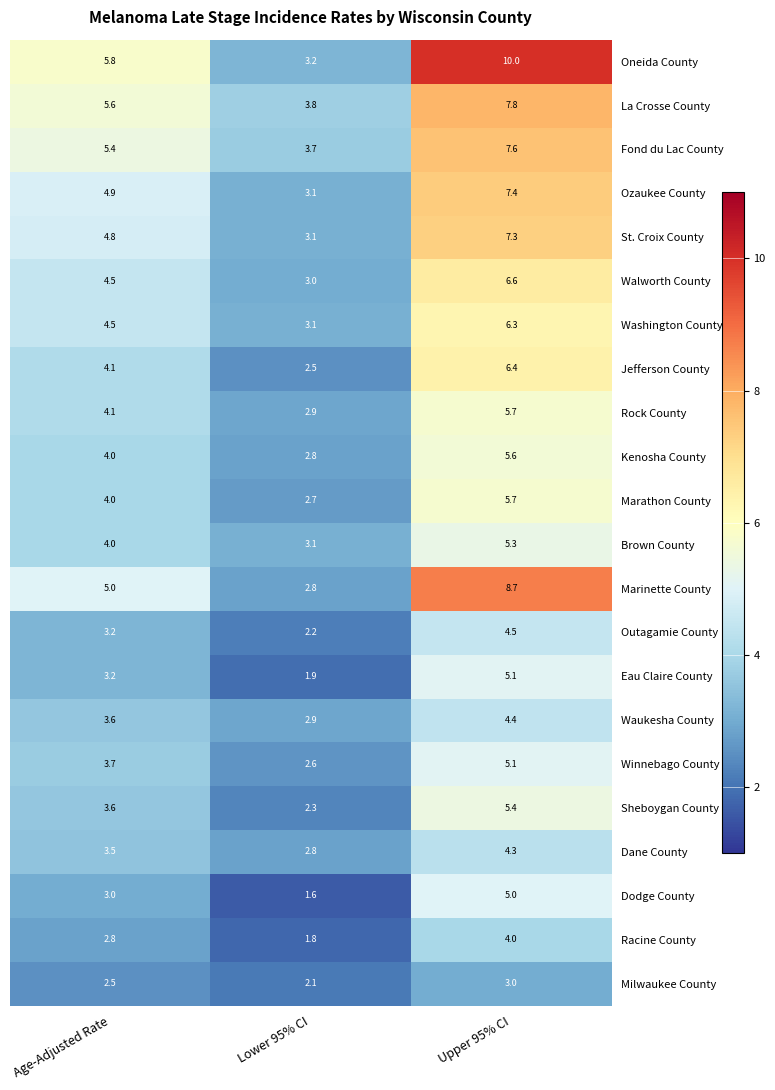

Is it true that Marathon County equals 2.7 at Lower 95% CI?

True